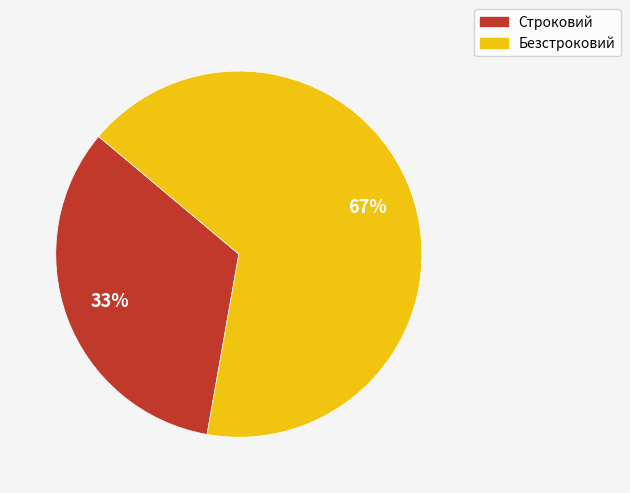

Which category has the biggest portion of the pie?

Безстроковий